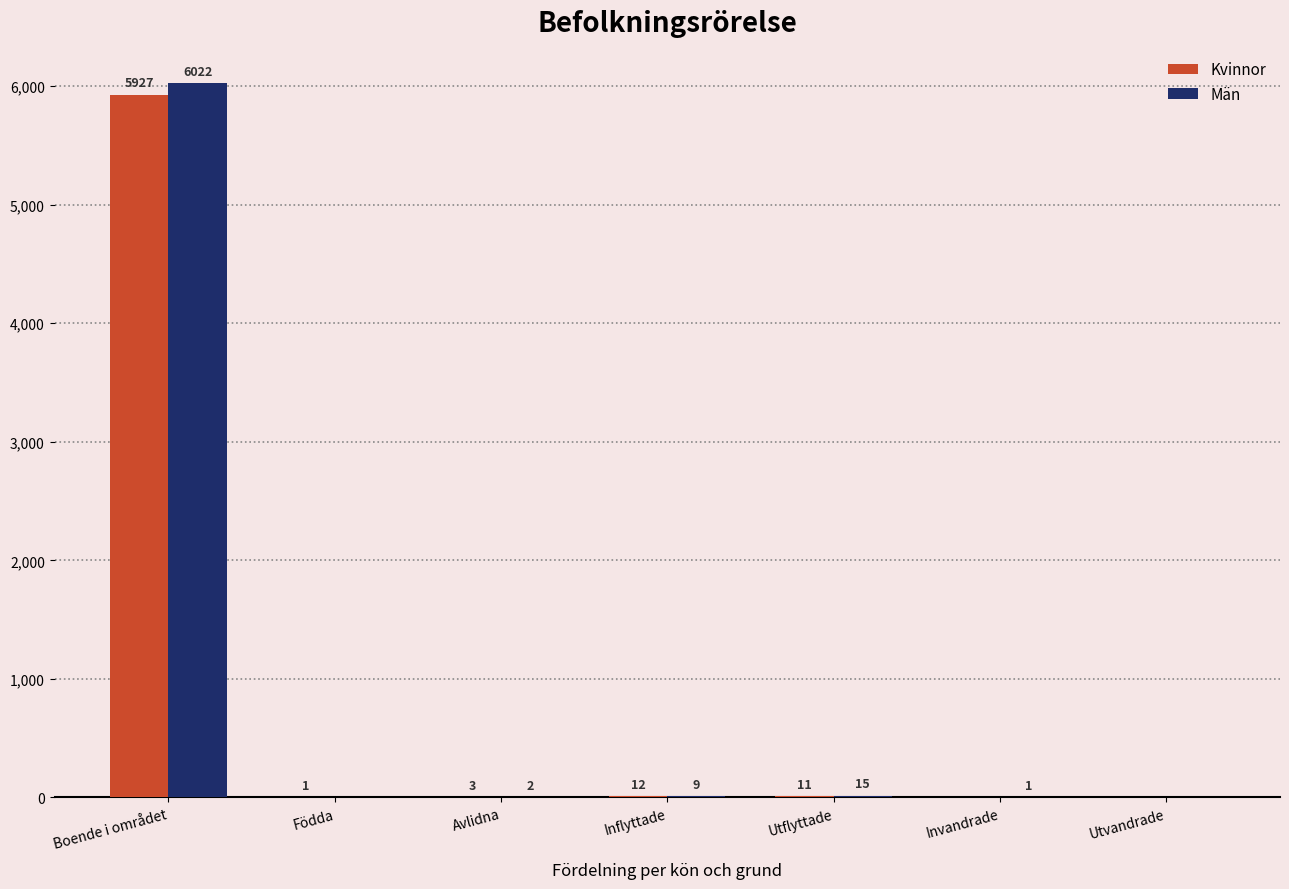

Reading left to right, list all the values displayed in this chart.

Kvinnor: 5927	1	3	12	11	0	0
Män: 6022	0	2	9	15	1	0